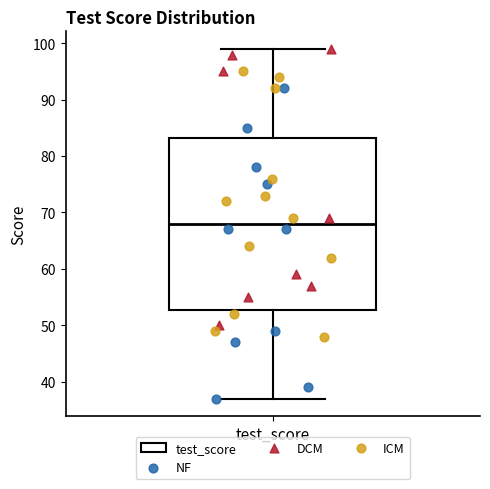

Transcribe this box plot: give where the median line is, the range the box spans, and where the two whiskers end, as read against the y-axis. The values are not printed on the chart, so give them approximately, as read against the axis.

median 68, box 53 to 83, whiskers 37 to 99